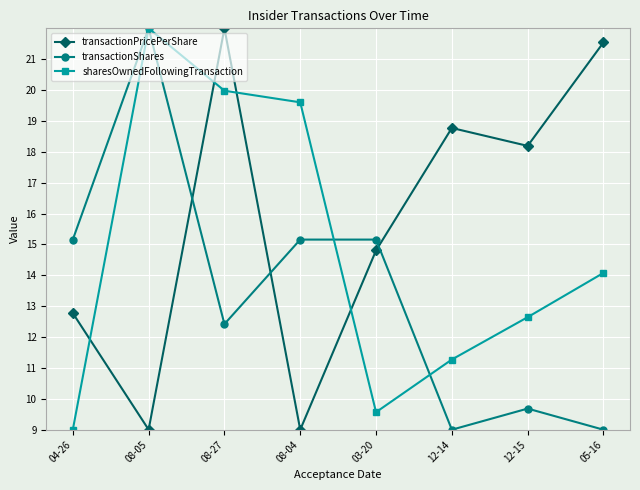

What is the difference between the maximum and minimum values in the transactionPricePerShare series?

13.0